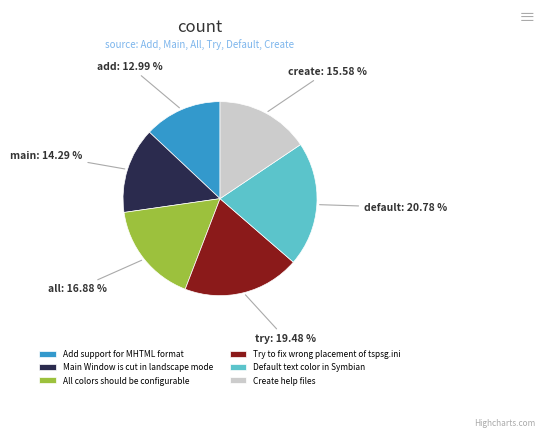

To the nearest percent, what percentage of the pie is Add support for MHTML format?

13%